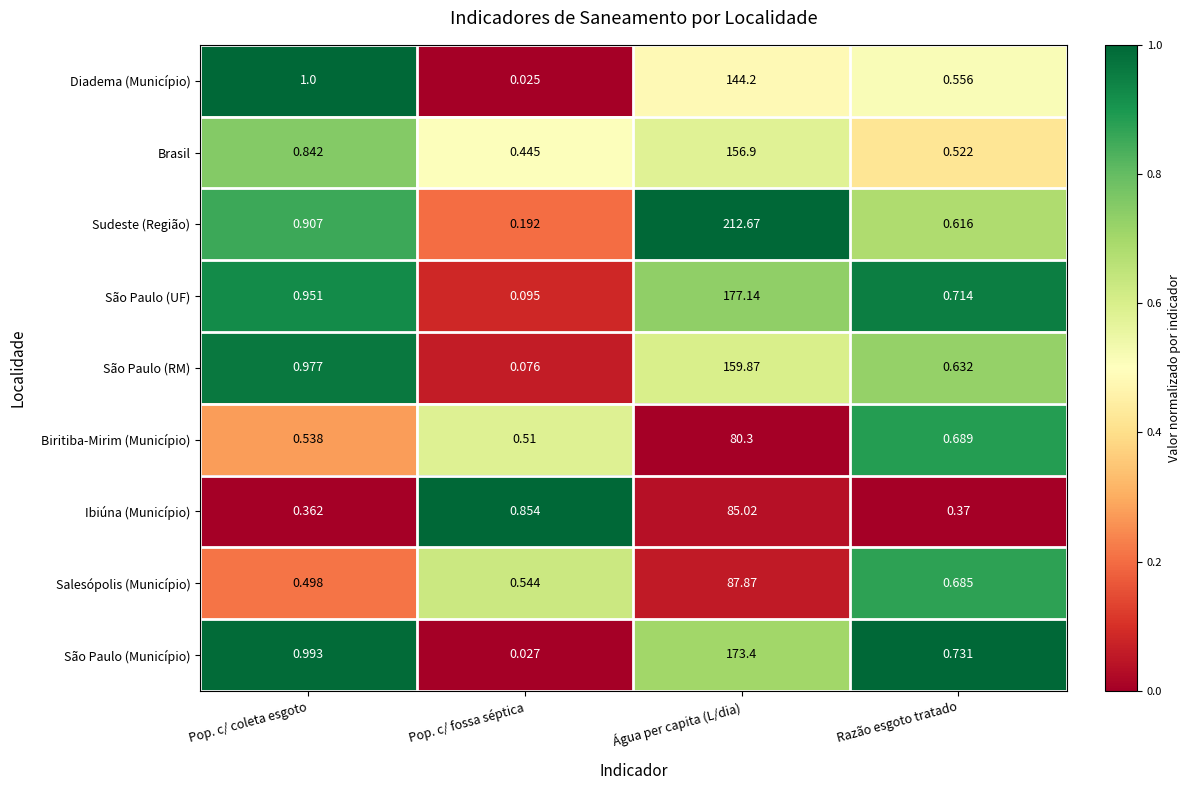

Which series has the widest spread of values?

Sudeste (Região)